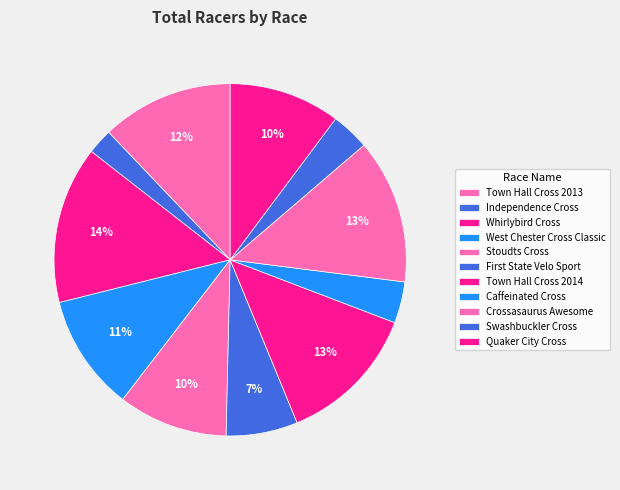

Which slice is the largest?

Whirlybird Cross